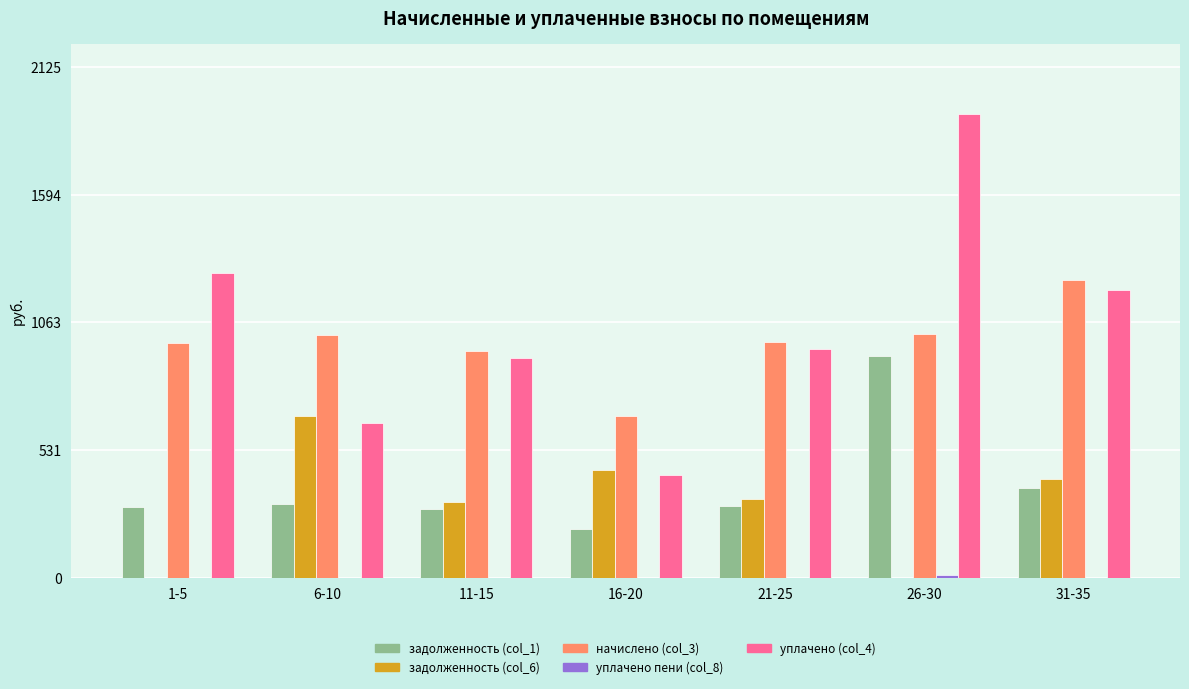

What is the sum of all задолженность (col_1) values?

2683.7